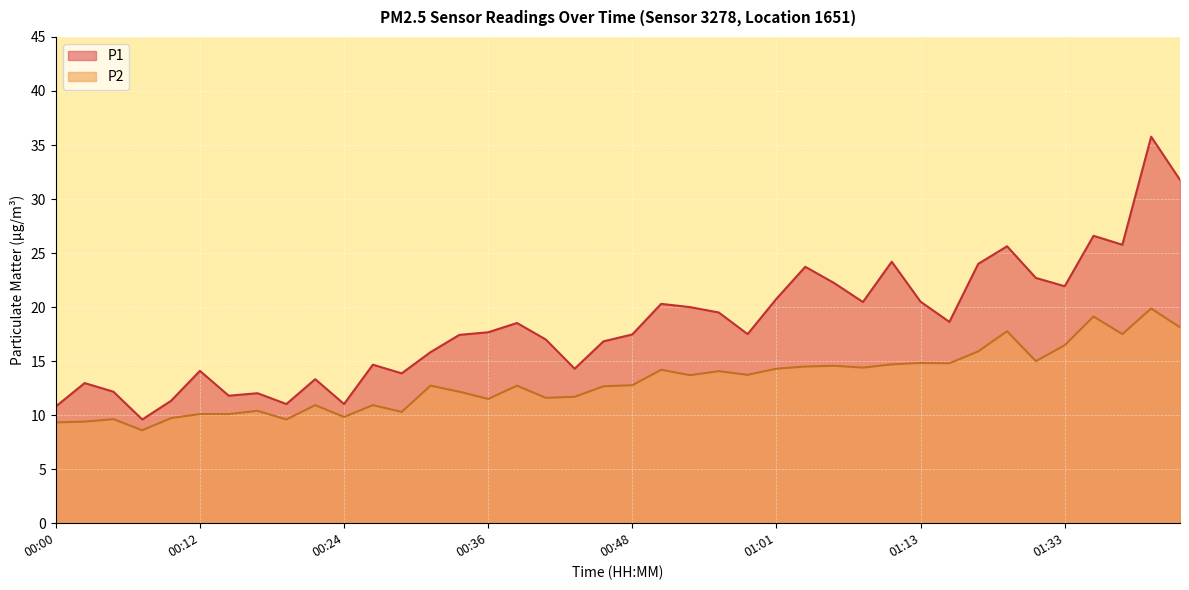

Rank the series by their average value, from highest to lowest.

P1, P2